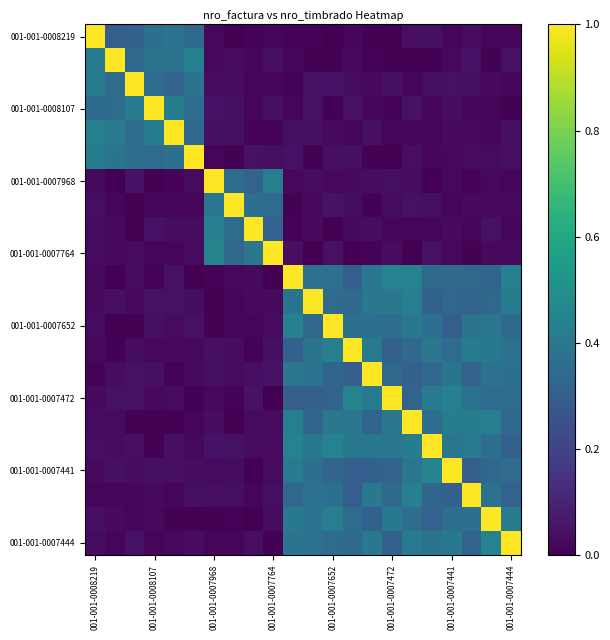

What is the greatest value displayed?

1.0